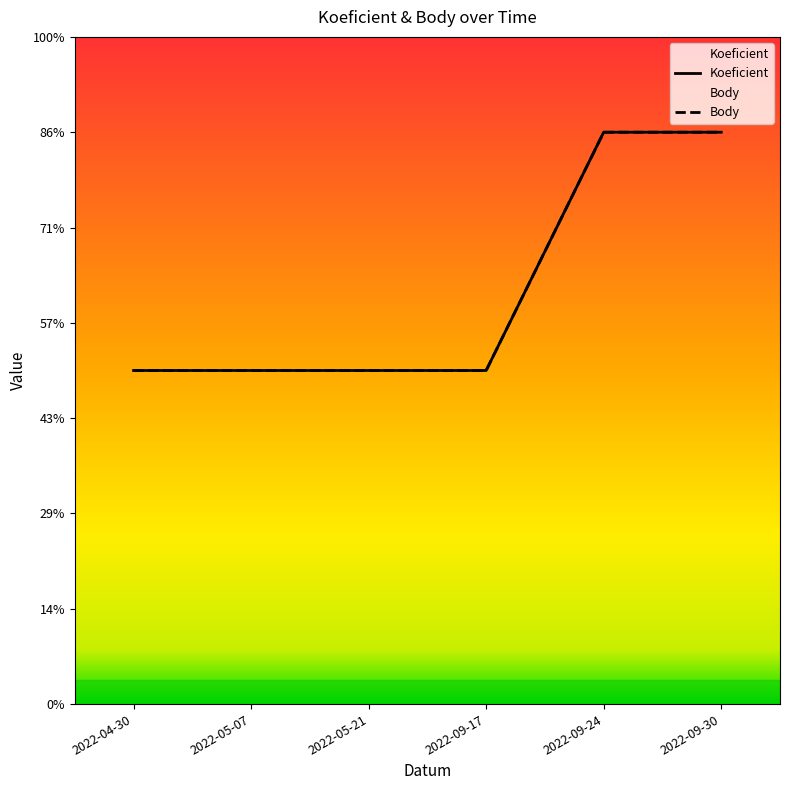

List the series in order of their peak value, lowest first.

Koeficient, Body